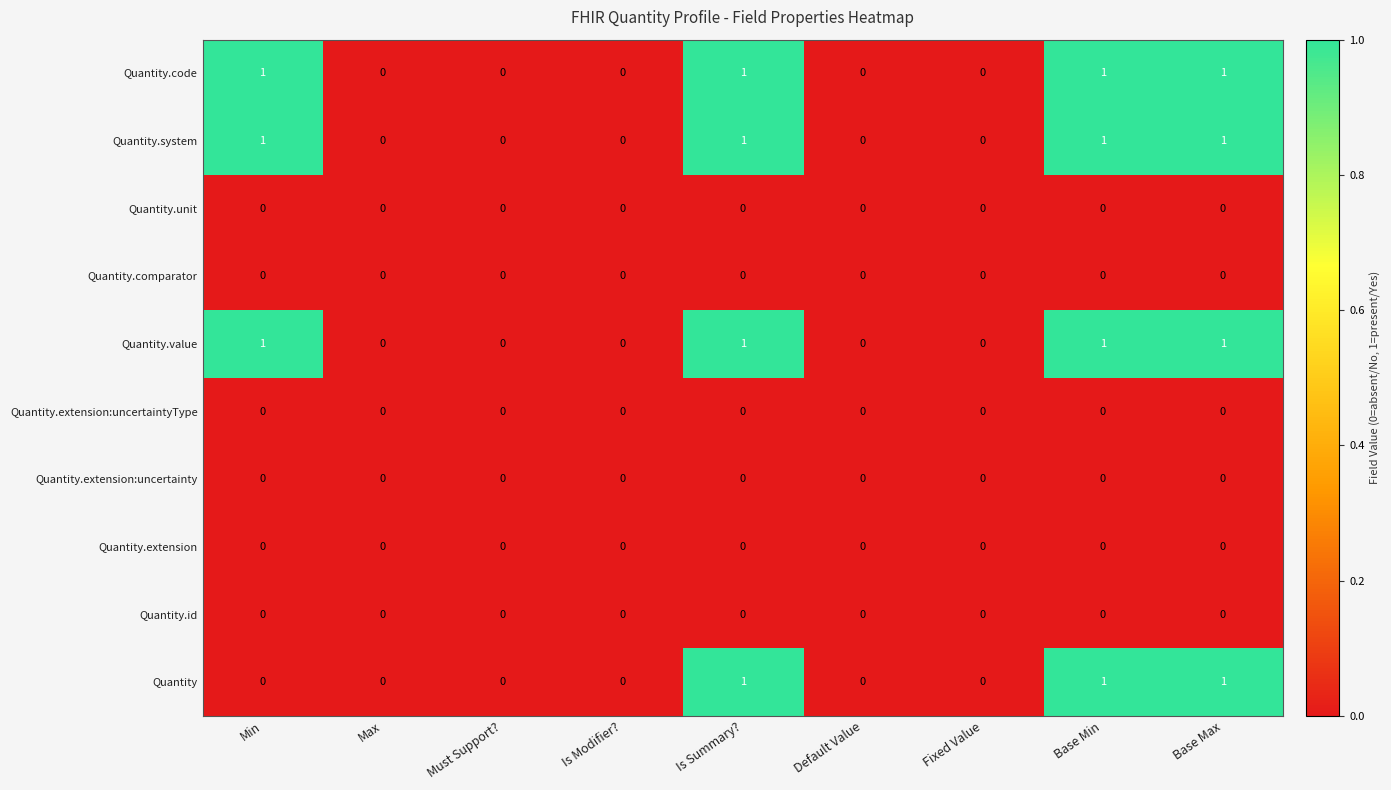

The value of Quantity.code at Is Modifier? is 0. True or false?

True